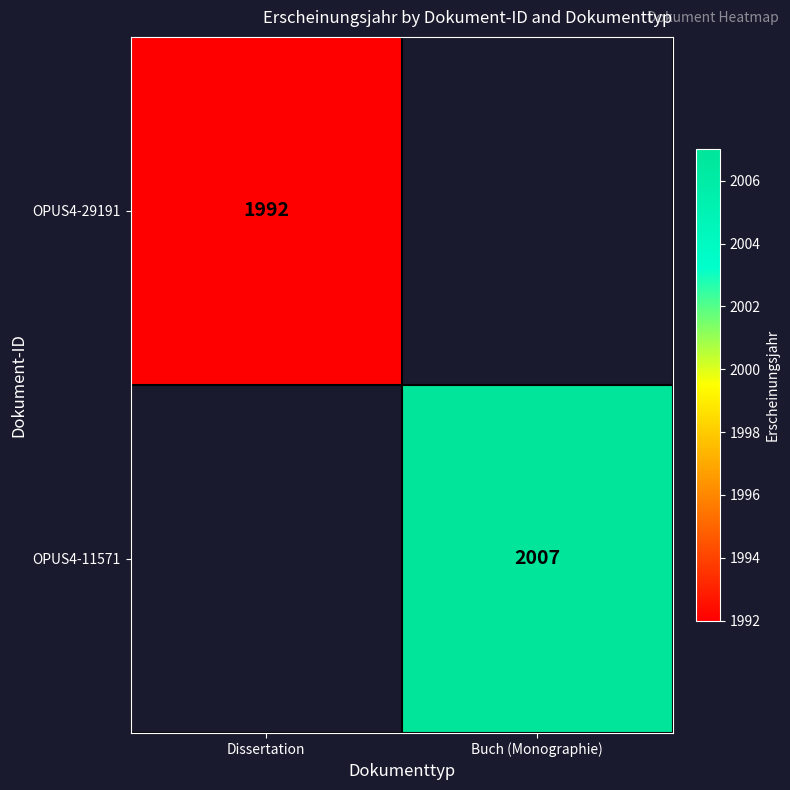

True or false: OPUS4-11571 has a value of 2007 at Buch (Monographie).

True